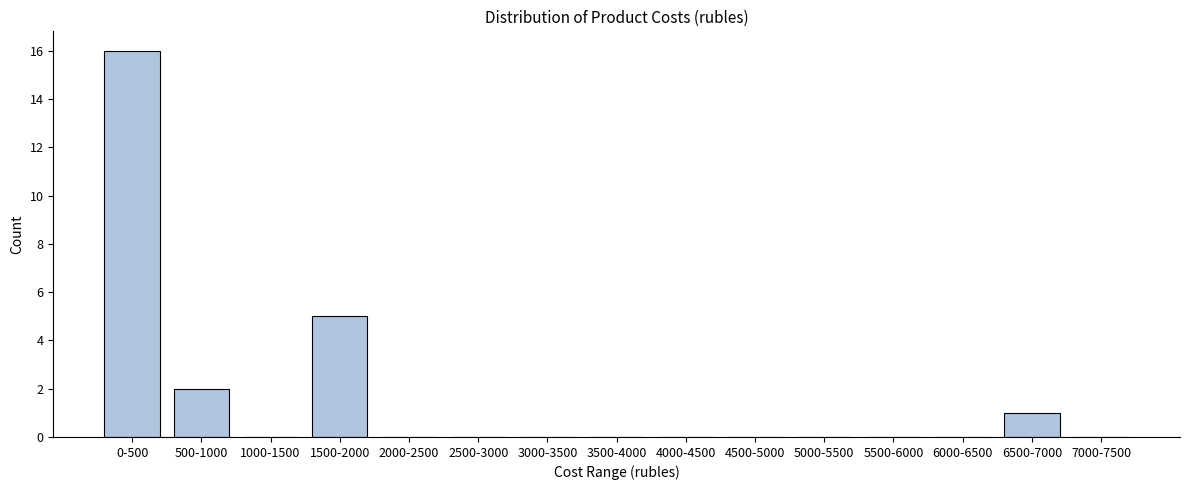

Reading left to right, extract all data points from this chart.

0-500=16	500-1000=2	1000-1500=0	1500-2000=5	2000-2500=0	2500-3000=0	3000-3500=0	3500-4000=0	4000-4500=0	4500-5000=0	5000-5500=0	5500-6000=0	6000-6500=0	6500-7000=1	7000-7500=0